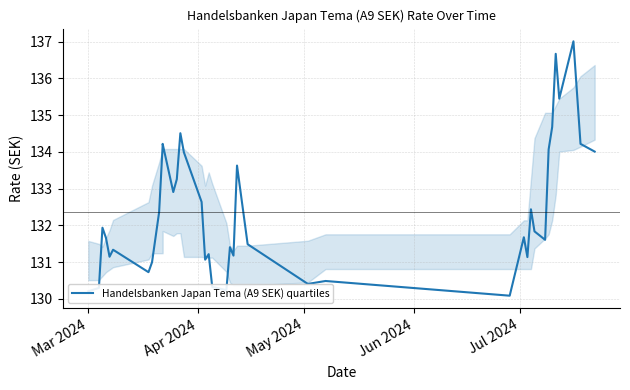

How many points are higher than both their immediate neighbors (excluding endpoints)?

12